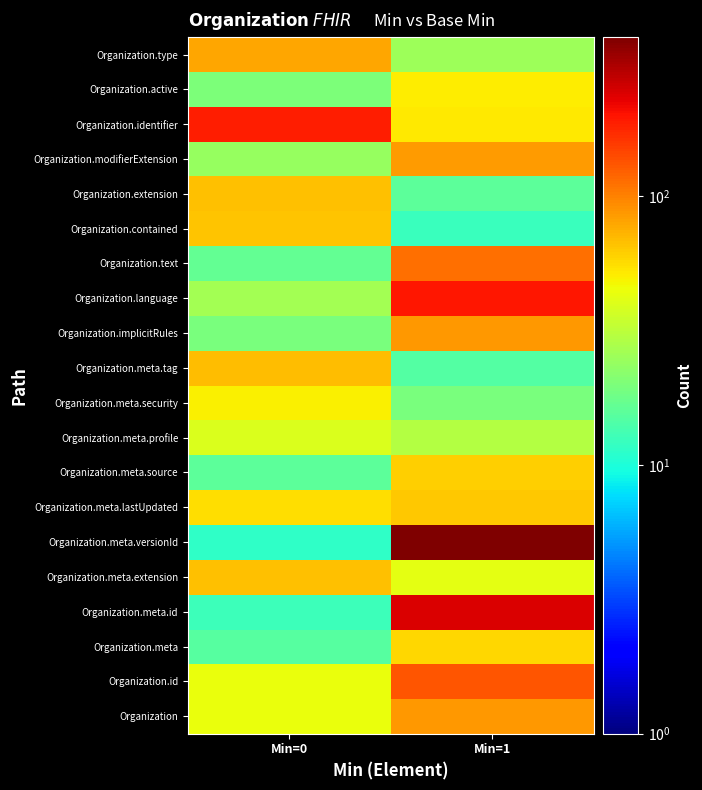

Reading left to right, list all the values displayed in this chart.

Organization: Min=0=44.5	Min=1=86.3
Organization.id: Min=0=43.9	Min=1=132.3
Organization.meta: Min=0=15.2	Min=1=58.0
Organization.meta.id: Min=0=12.5	Min=1=242.1
Organization.meta.extension: Min=0=67.0	Min=1=41.8
Organization.meta.versionId: Min=0=11.5	Min=1=391.4
Organization.meta.lastUpdated: Min=0=55.7	Min=1=64.9
Organization.meta.source: Min=0=16.0	Min=1=61.3
Organization.meta.profile: Min=0=39.1	Min=1=29.6
Organization.meta.security: Min=0=49.3	Min=1=19.6
Organization.meta.tag: Min=0=68.3	Min=1=14.8
Organization.implicitRules: Min=0=19.6	Min=1=86.6
Organization.language: Min=0=26.2	Min=1=194.8
Organization.text: Min=0=16.6	Min=1=113.2
Organization.contained: Min=0=65.9	Min=1=12.2
Organization.extension: Min=0=67.8	Min=1=15.7
Organization.modifierExtension: Min=0=24.4	Min=1=85.3
Organization.identifier: Min=0=189.5	Min=1=52.3
Organization.active: Min=0=20.1	Min=1=51.3
Organization.type: Min=0=78.6	Min=1=25.5